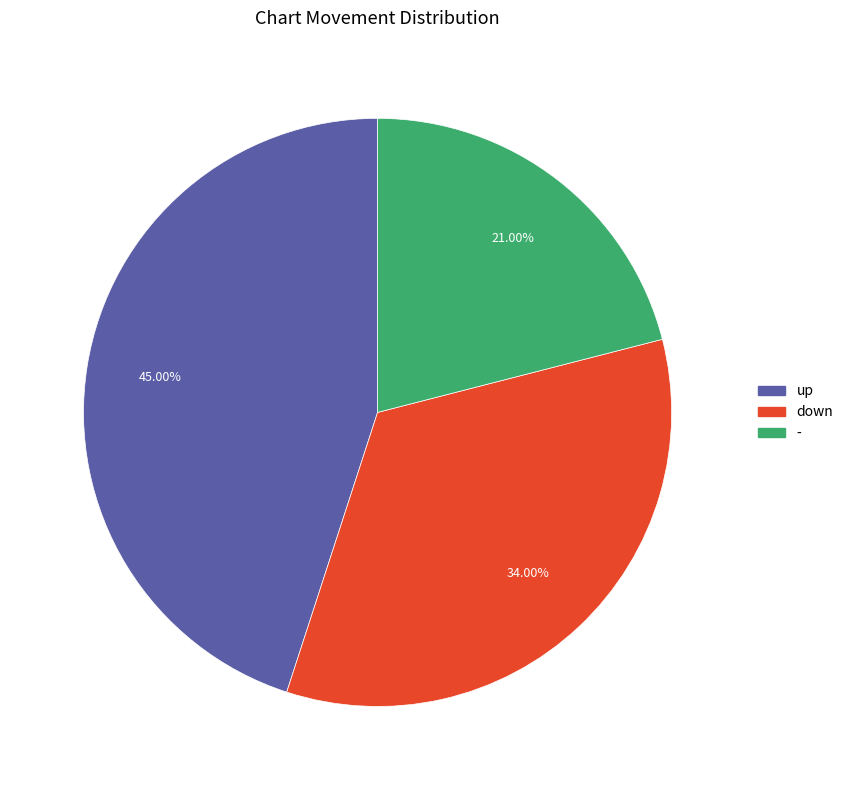

Which has a higher value, down or -?

down